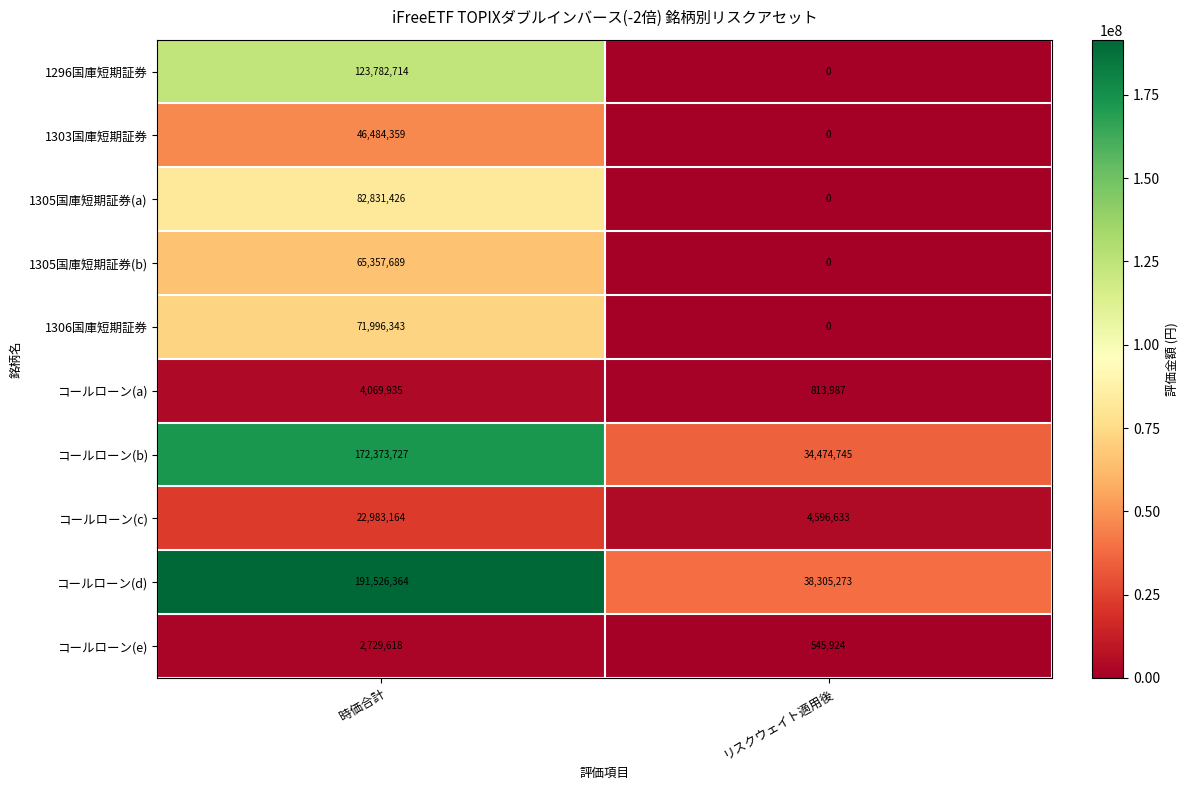

Is the value of コールローン(a) at 時価合計 greater than the value of 1305国庫短期証券(b) at 時価合計?

No